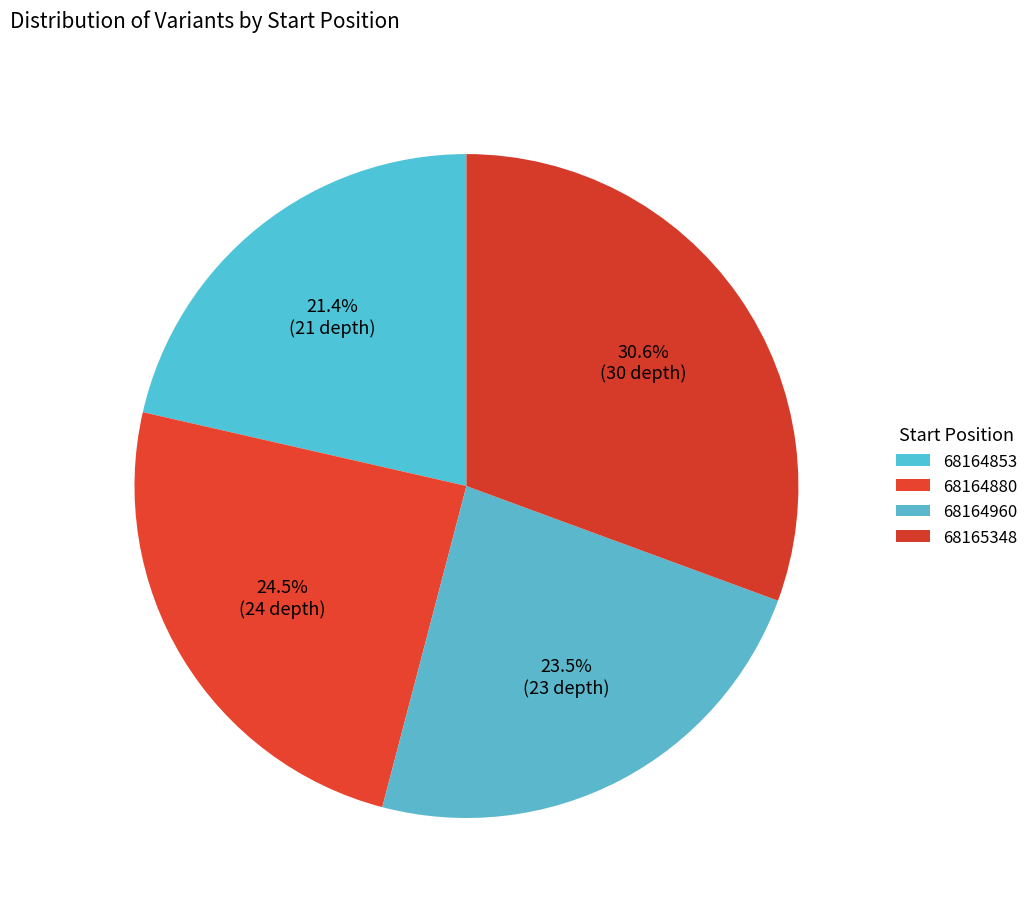

How many slices are in this pie chart?

4